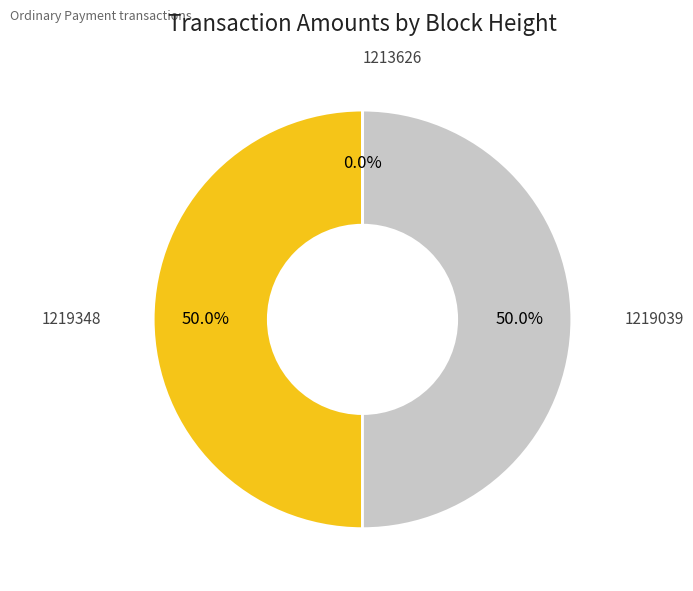

Which category has the biggest portion of the pie?

1219348